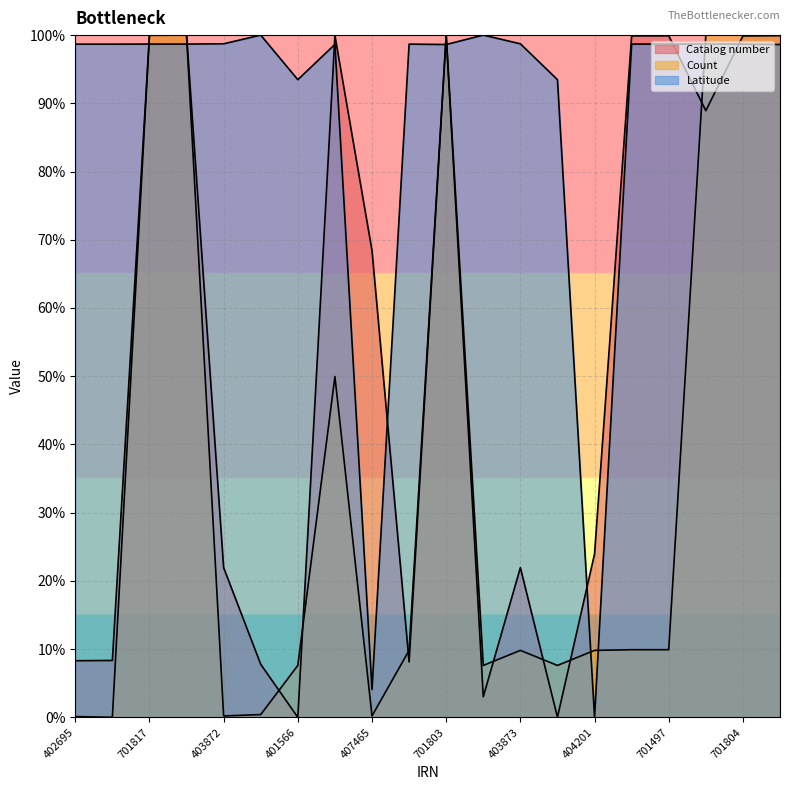

What is the difference between the maximum and minimum values in the Count series?

100.0